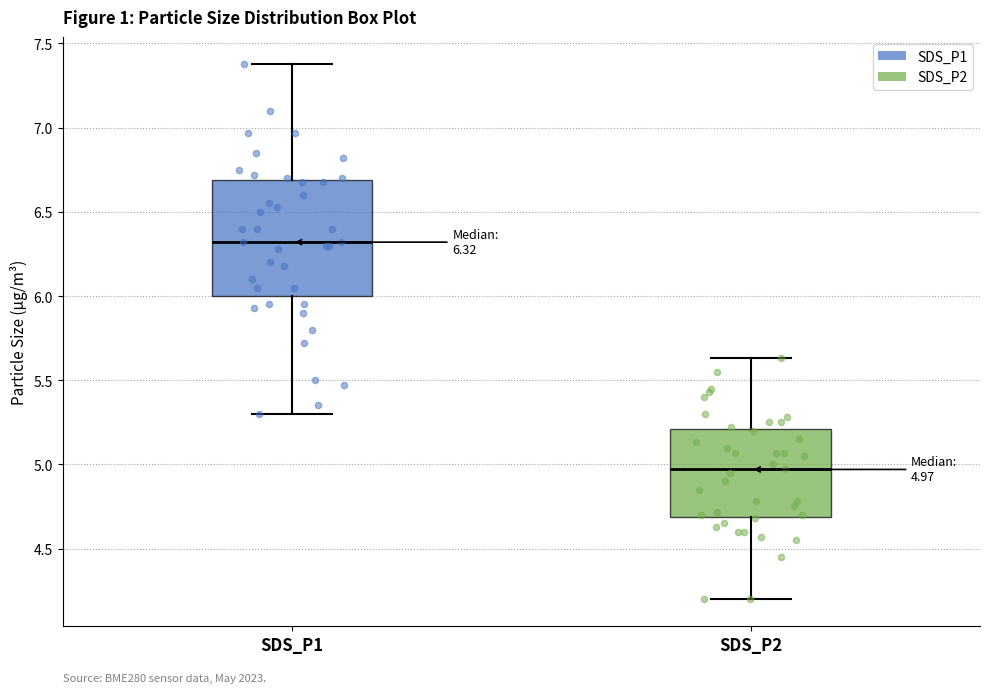

Which box has the lowest median line?

SDS_P2